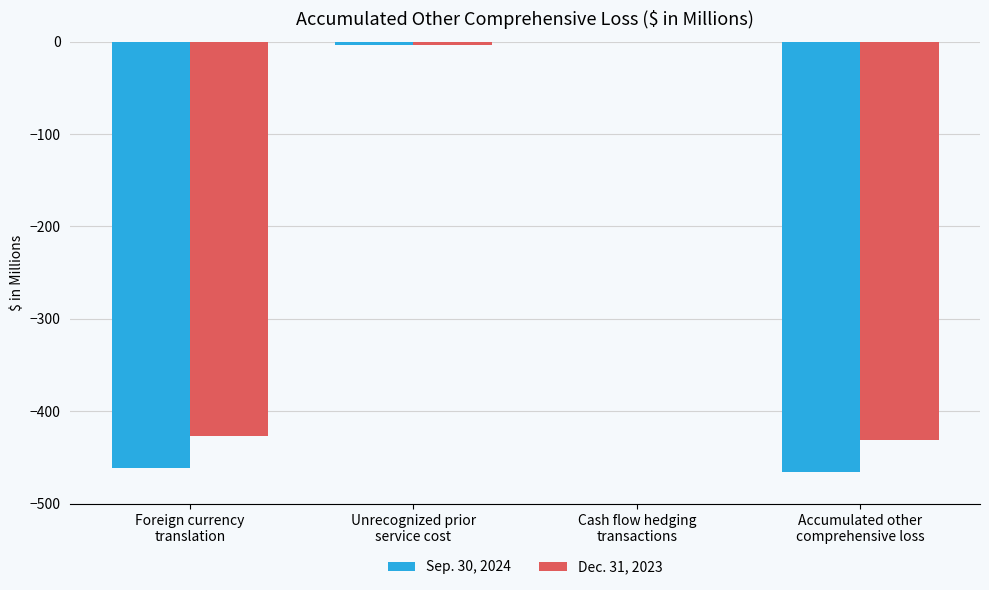

Reading left to right, list all the values displayed in this chart.

Sep. 30, 2024: -460.8	-3.5	-0.8	-465.1
Dec. 31, 2023: -426.7	-3.6	-0.9	-431.2